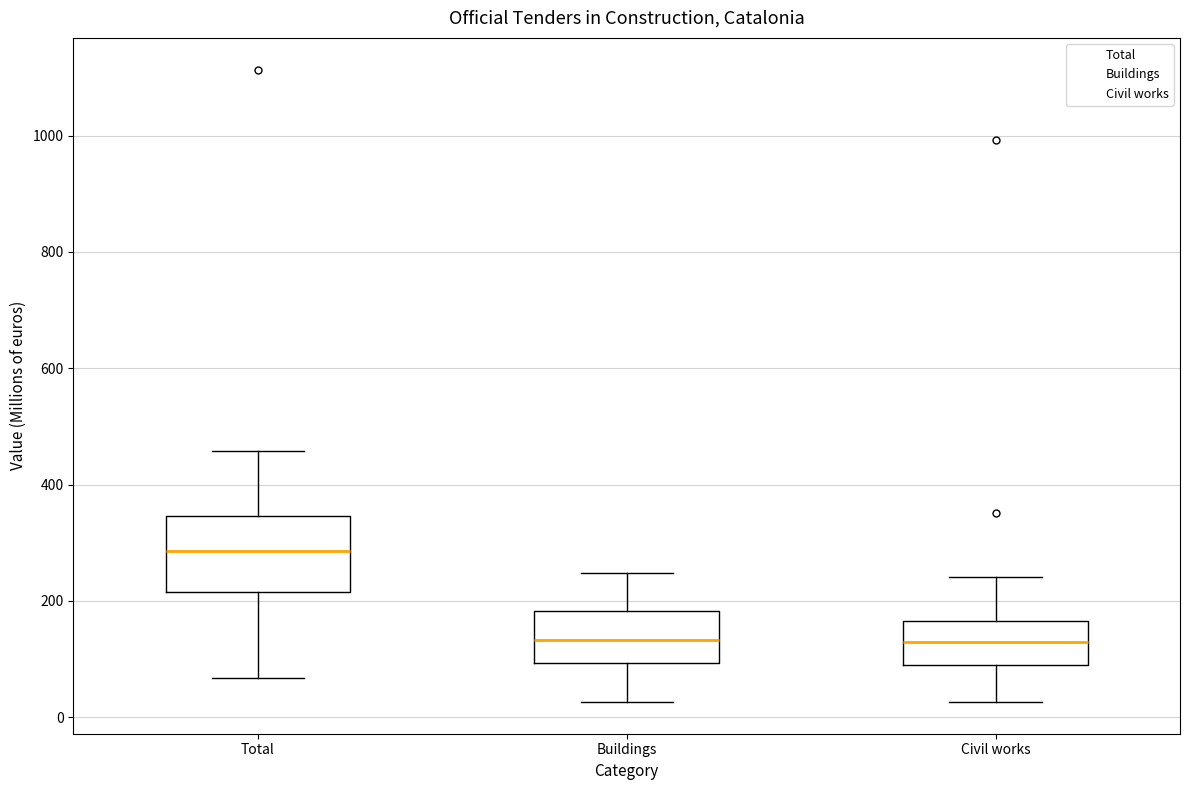

Reading left to right, transcribe this box plot: for each box, give where its median line is, the range the box spans, and where its two whiskers end, as read against the y-axis. The values are not printed on the chart, so give them approximately, as read against the axis.

Total: median 280, box 220 to 340, whiskers 60 to 460
Buildings: median 140, box 100 to 180, whiskers 20 to 240
Civil works: median 120, box 80 to 160, whiskers 20 to 240